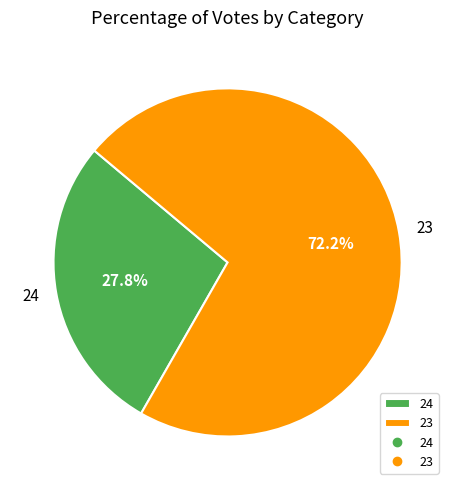

Combined, do 24 and 23 account for over 50%?

Yes